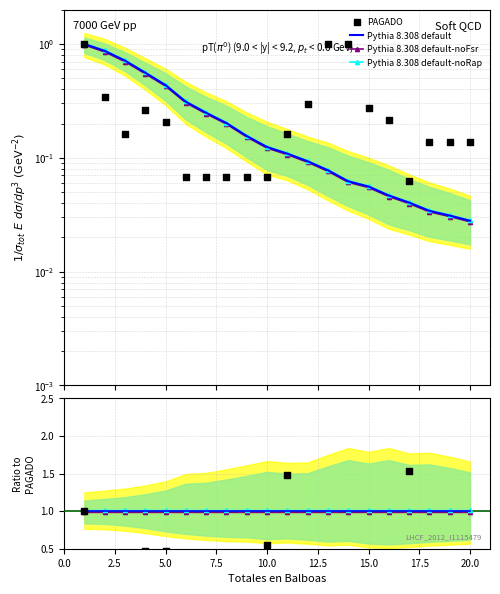

Which series has the widest spread of Y values?

PAGADO